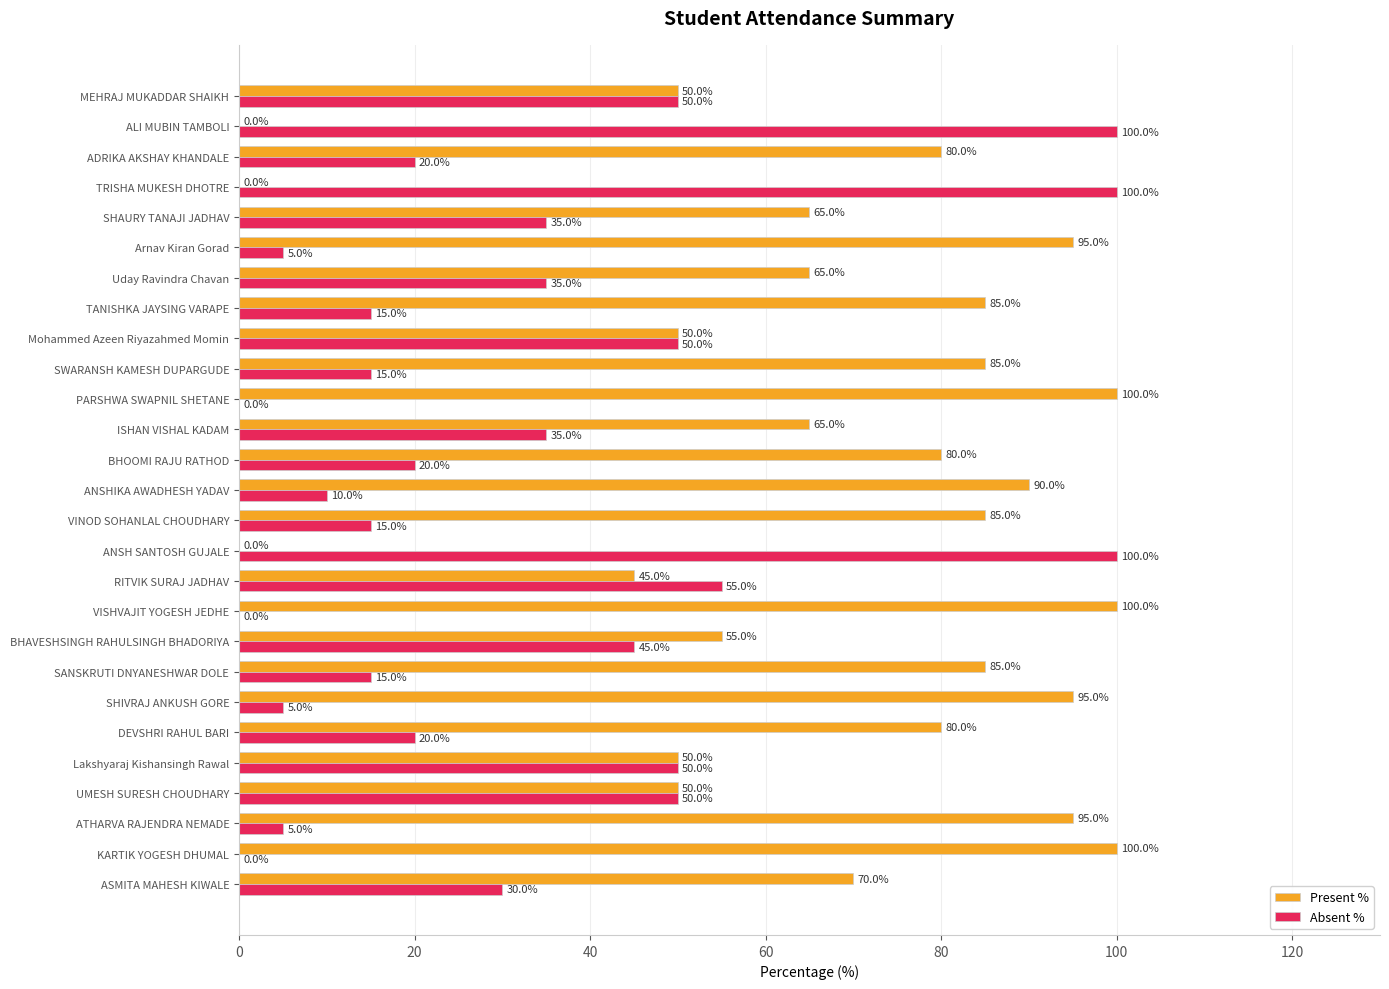

The Absent % series shows 100.0 at ANSH SANTOSH GUJALE. True or false?

True